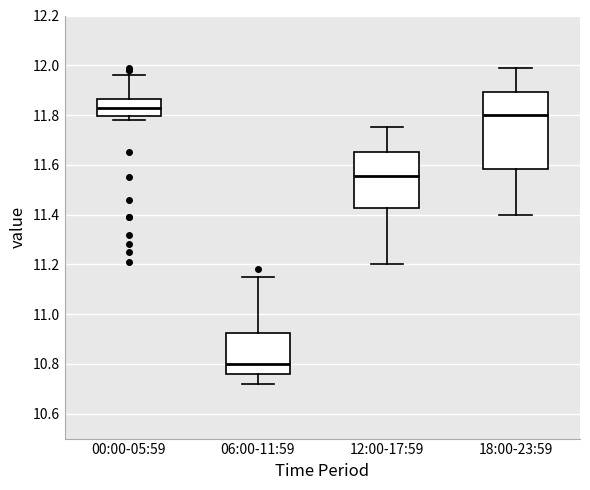

Reading left to right, read every box against the y-axis: the position of its median line, the range the box covers, and the ends of its whiskers. The values are not printed on the chart, so give them approximately, as read against the axis.

00:00-05:59: median 11.84, box 11.80 to 11.86, whiskers 11.78 to 11.96
06:00-11:59: median 10.80, box 10.76 to 10.92, whiskers 10.72 to 11.16
12:00-17:59: median 11.56, box 11.42 to 11.66, whiskers 11.20 to 11.76
18:00-23:59: median 11.80, box 11.58 to 11.90, whiskers 11.40 to 12.00